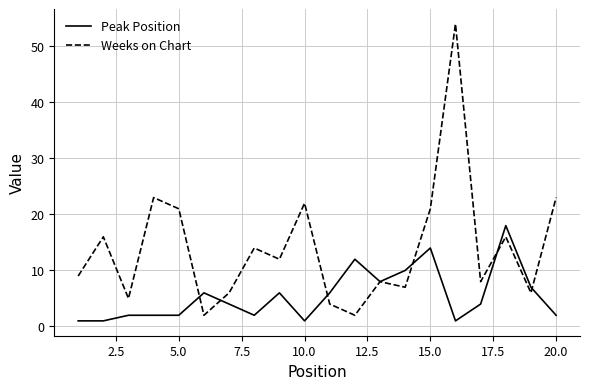

Reading left to right, list all the values displayed in this chart.

Peak Position: 1	1	2	2	2	6	4	2	6	1	6	12	8	10	14	1	4	18	7	2
Weeks on Chart: 9	16	5	23	21	2	6	14	12	22	4	2	8	7	21	54	8	16	6	23